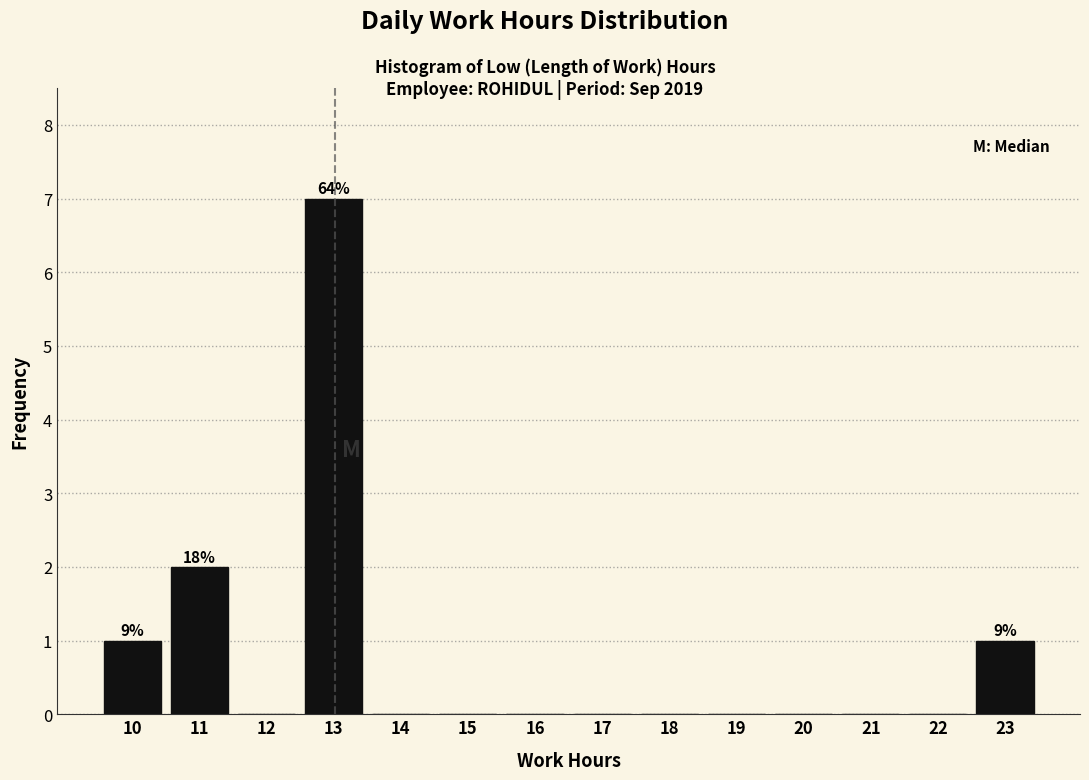

Which range on the x-axis has the tallest bar?

12.5 to 13.5